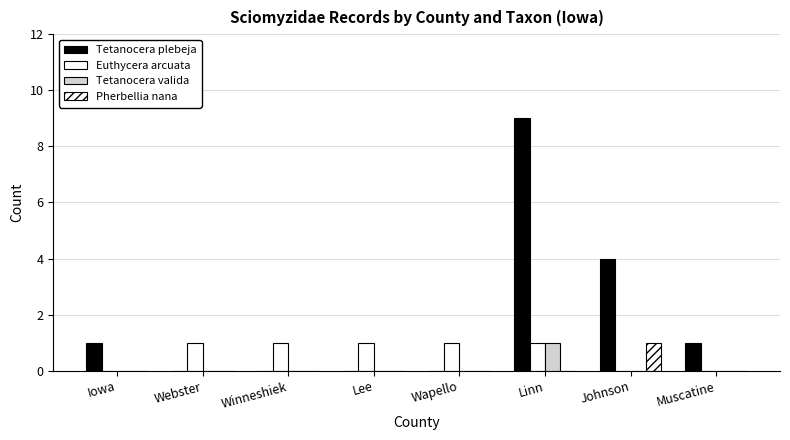

Rank the series by their maximum value, from lowest to highest.

Euthycera arcuata, Tetanocera valida, Pherbellia nana, Tetanocera plebeja